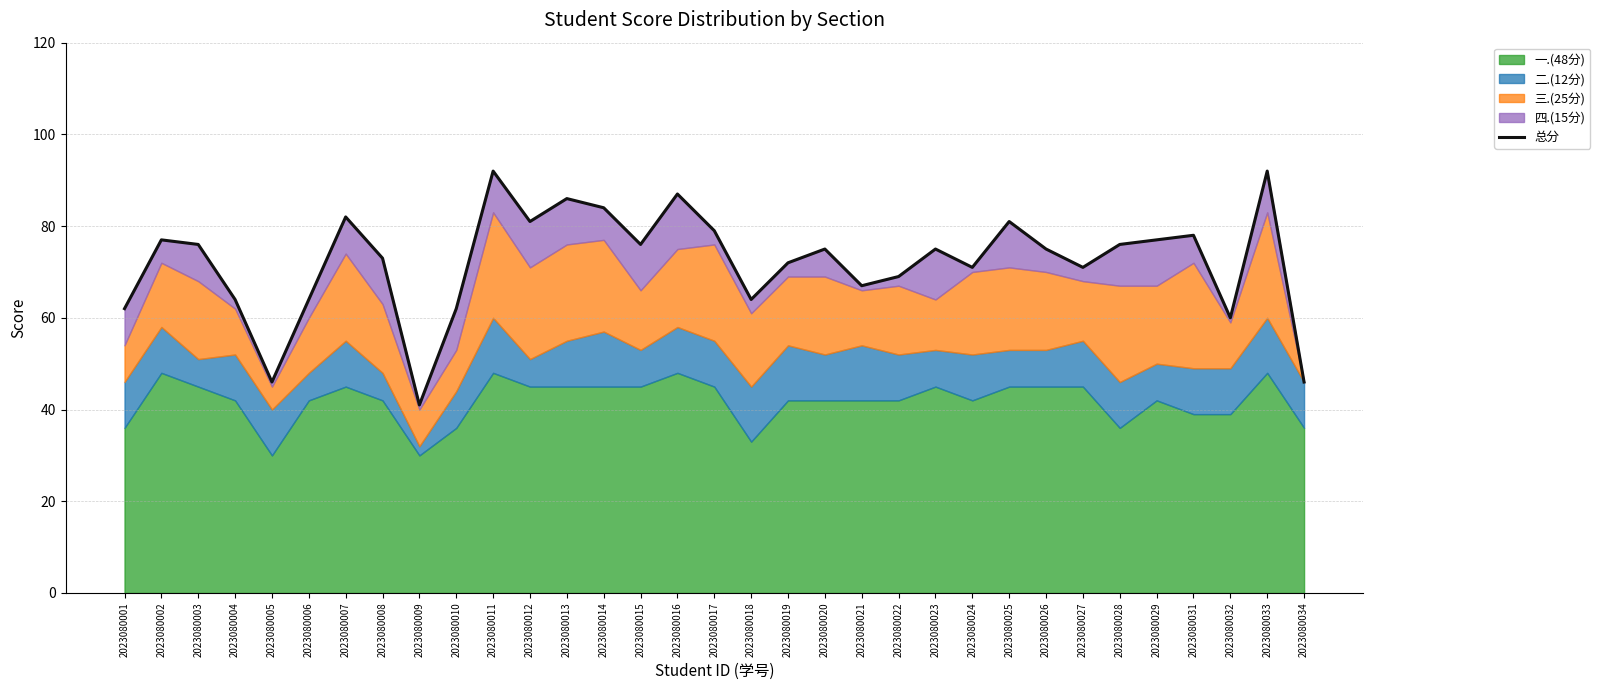

How many interior local valleys (lower than both neighbors) does the data have?

9